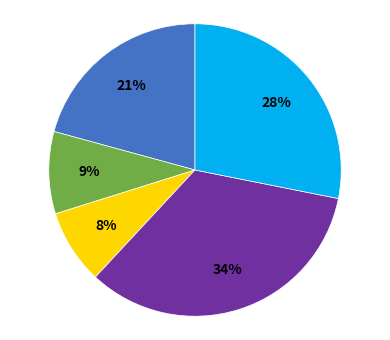

To the nearest percent, what is the average slice percentage?

20%